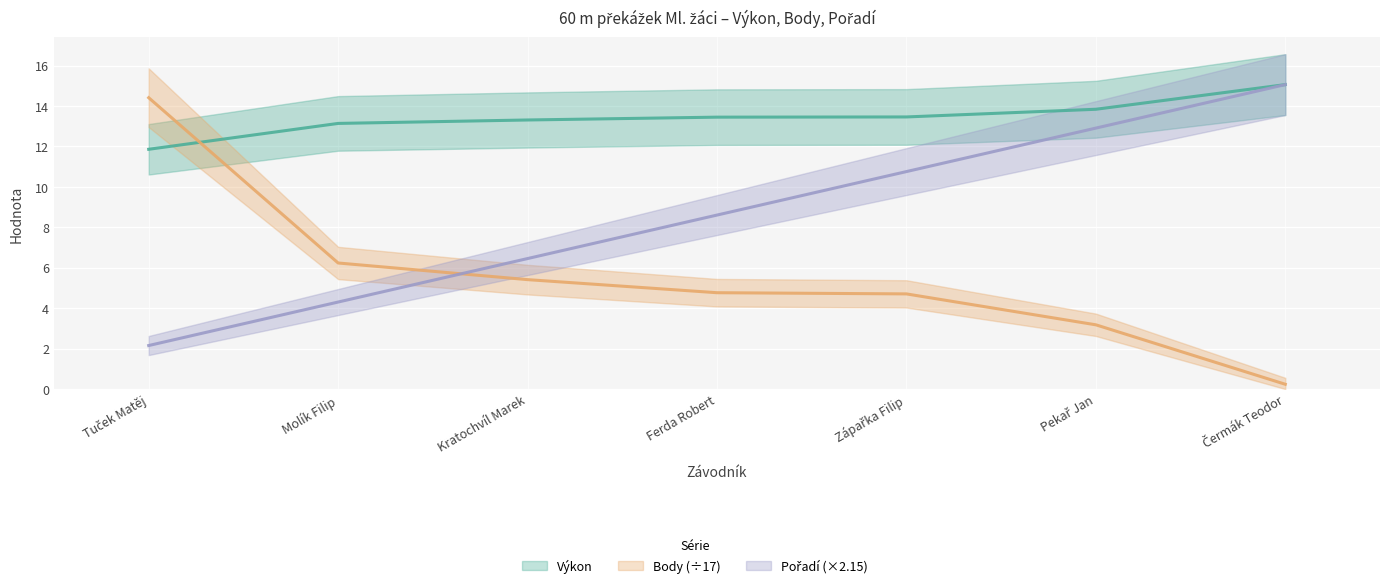

What are all the series names shown in the legend?

Výkon, Body, Pořadí